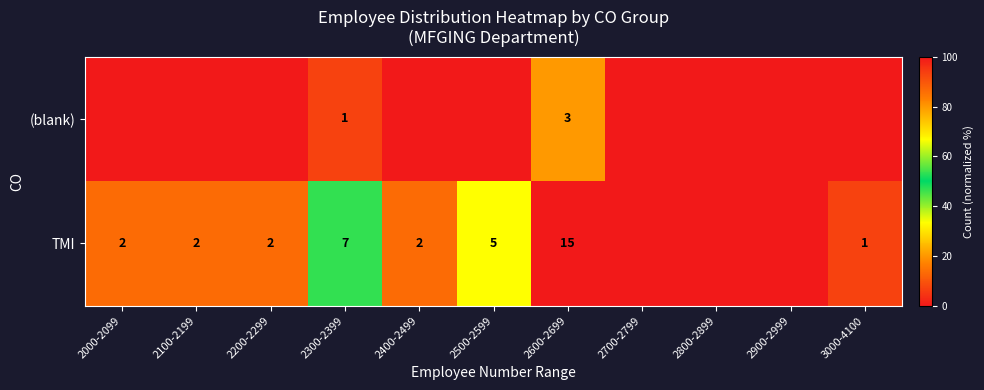

True or false: TMI has a value of 2 at 2400-2499.

True